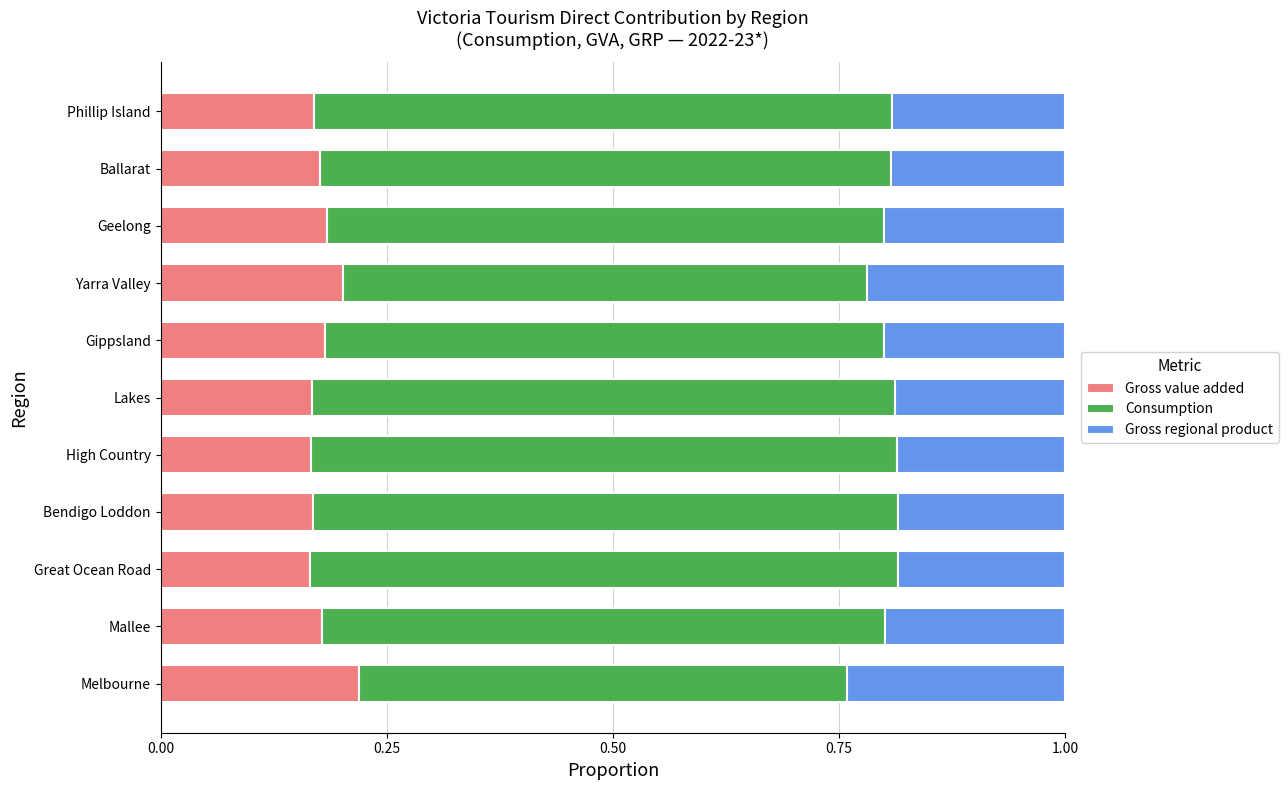

How many data points does each series have?

11